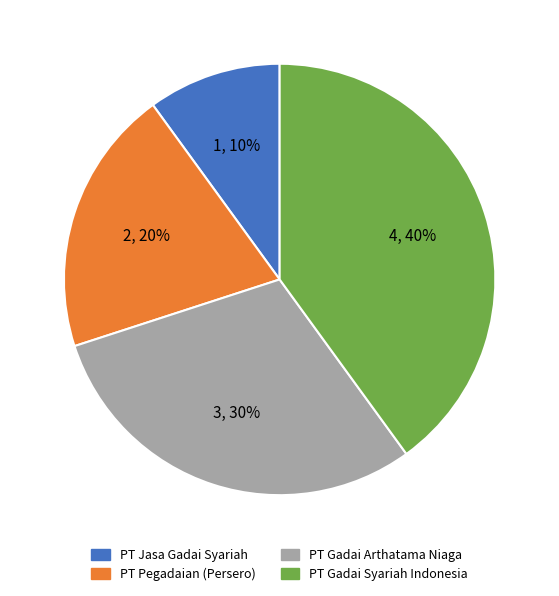

How many segments does this pie chart have?

4